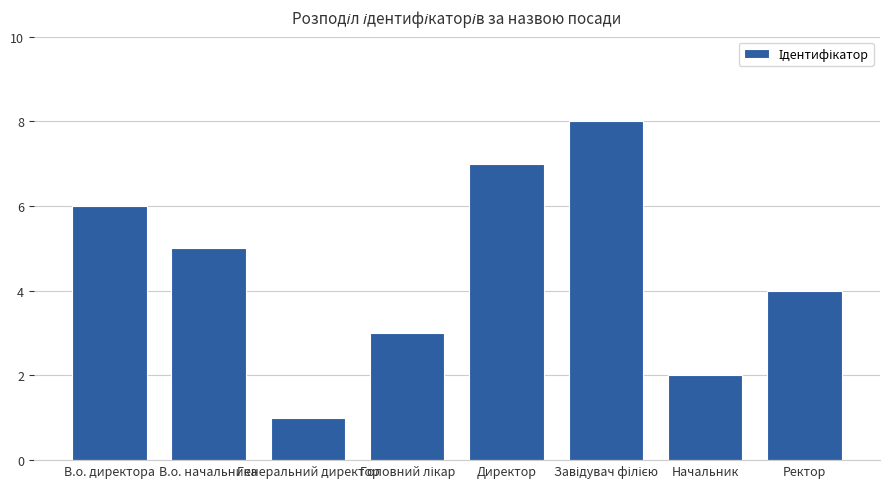

What position from the right is В.о. начальника?

7